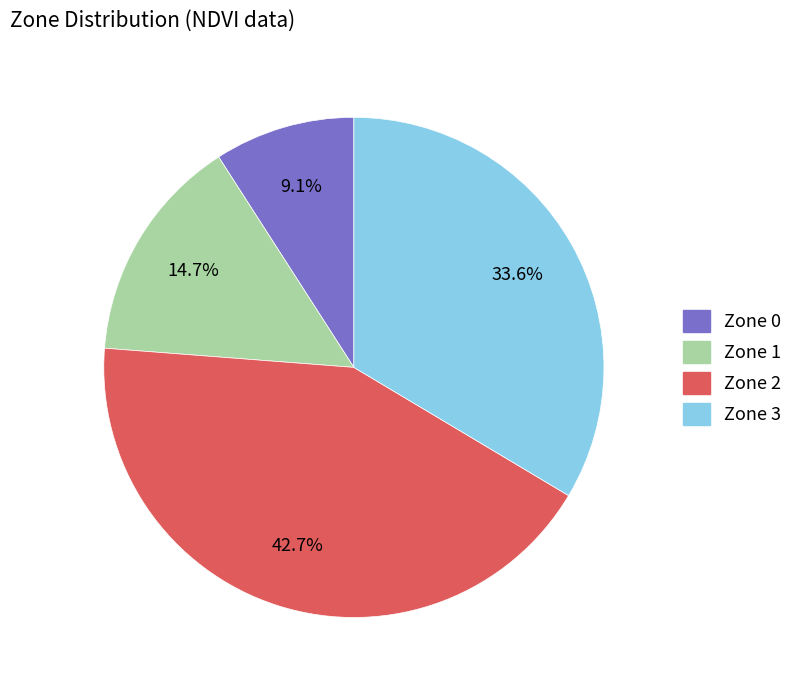

The Zone 0 slice represents 1% of the pie. True or false?

False